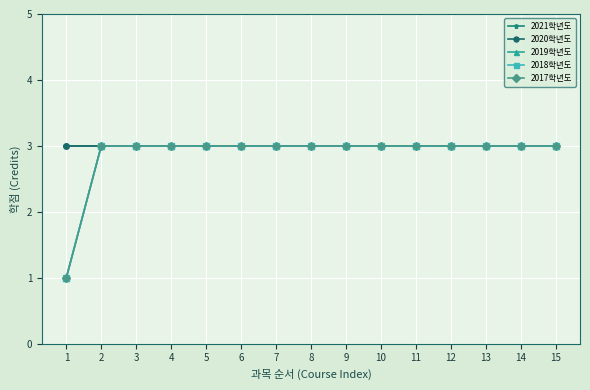

What is the sum of all 2021학년도 values?

45